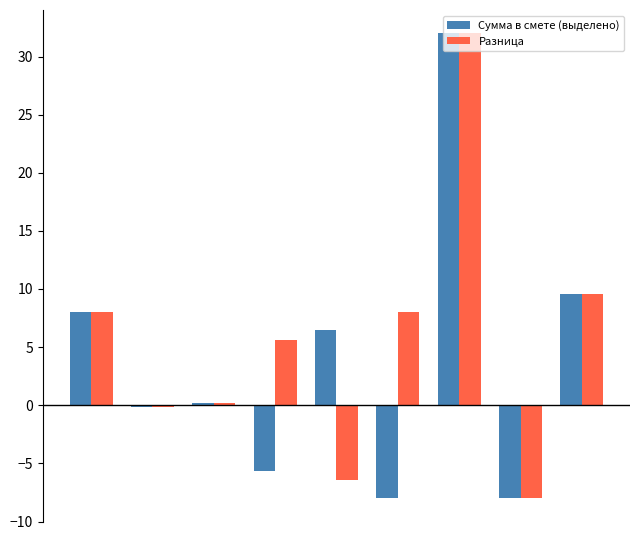

What are all the series names shown in the legend?

Сумма в смете (выделено), Разница